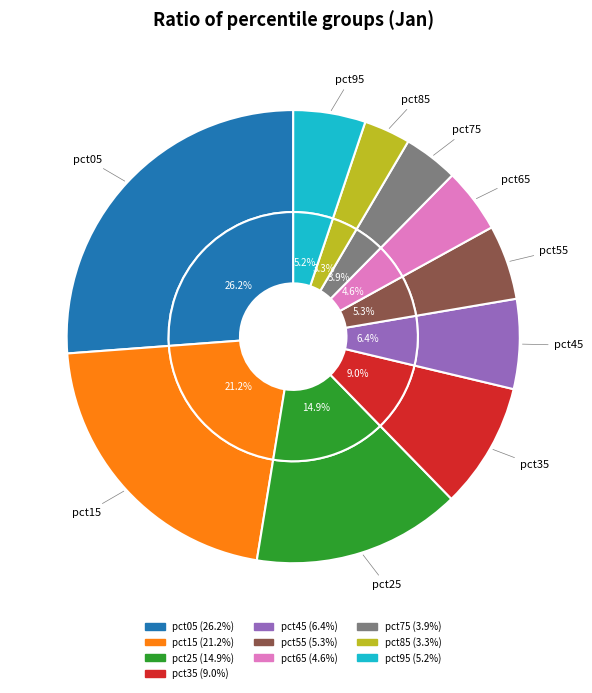

To the nearest percent, what is the difference between the largest and smallest slice percentages?

23%